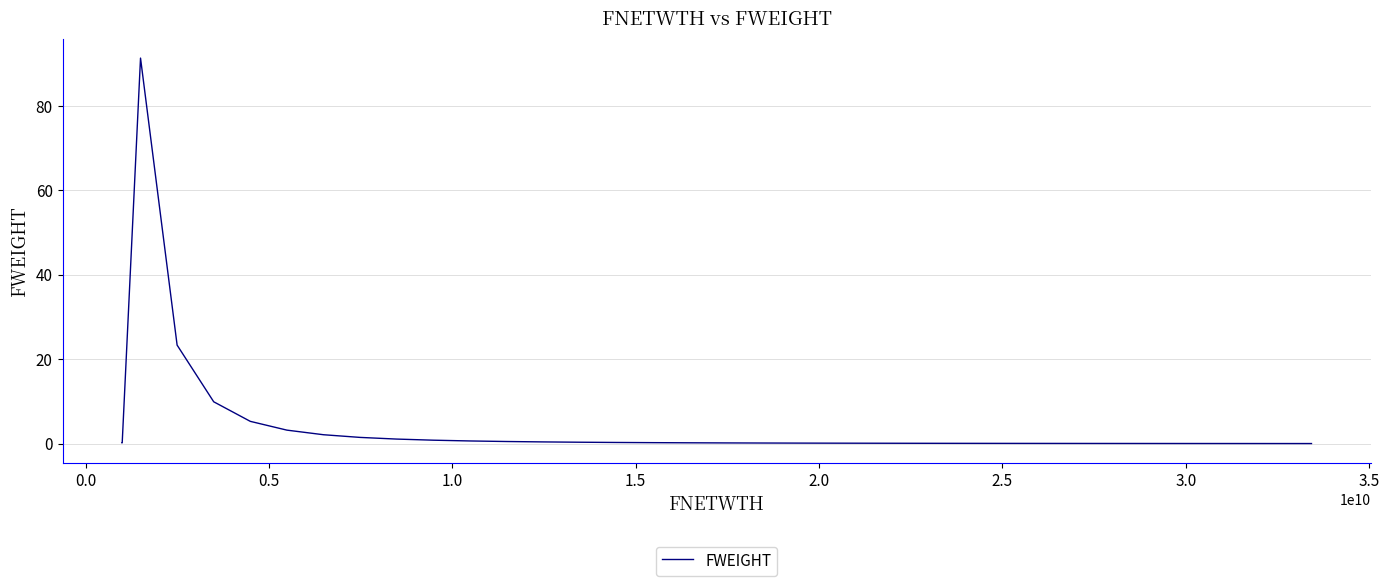

What is the greatest value displayed?

91.3